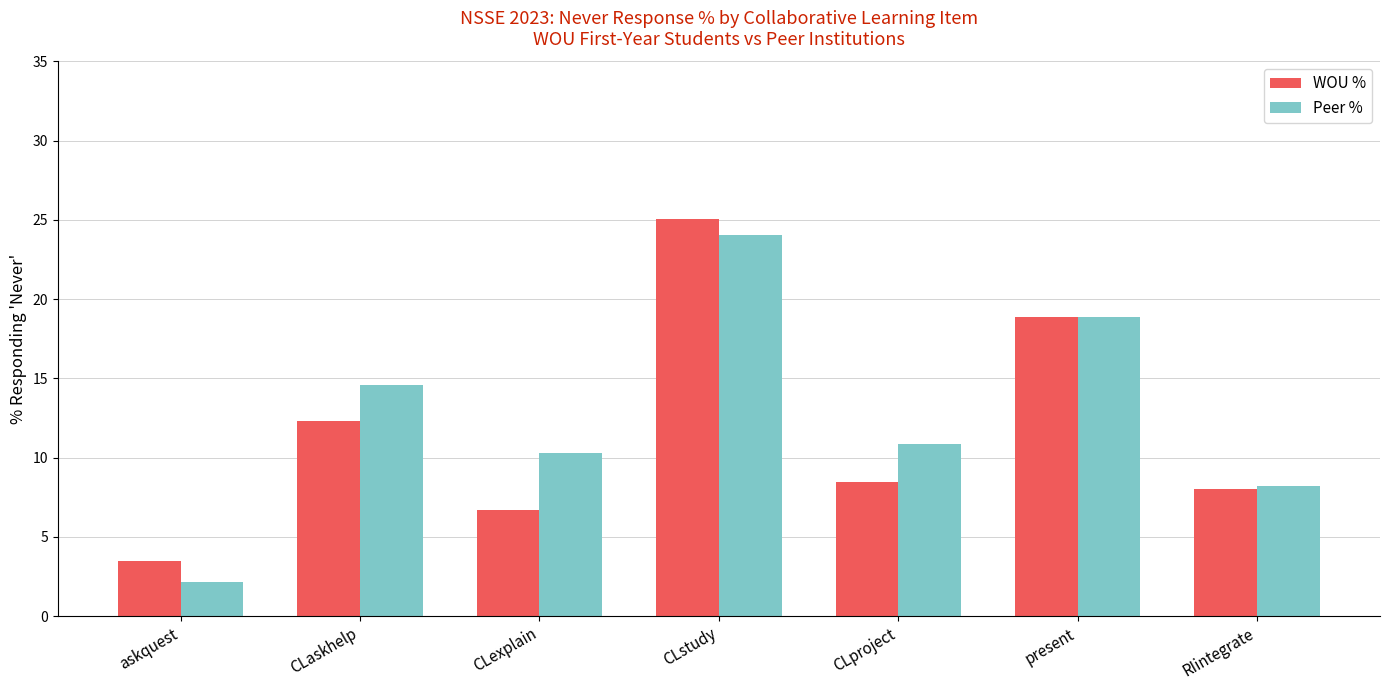

What is the maximum value for WOU %?

25.1